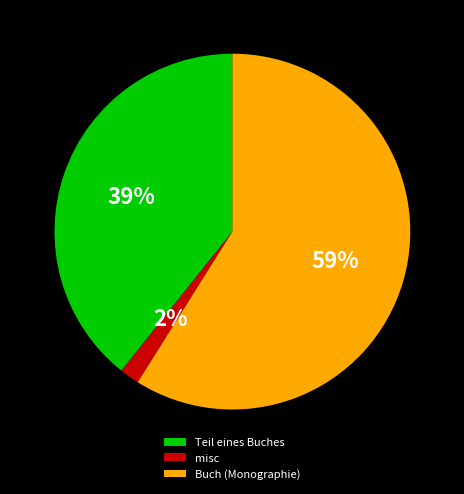

Which slice represents more than half of the pie?

Buch (Monographie)